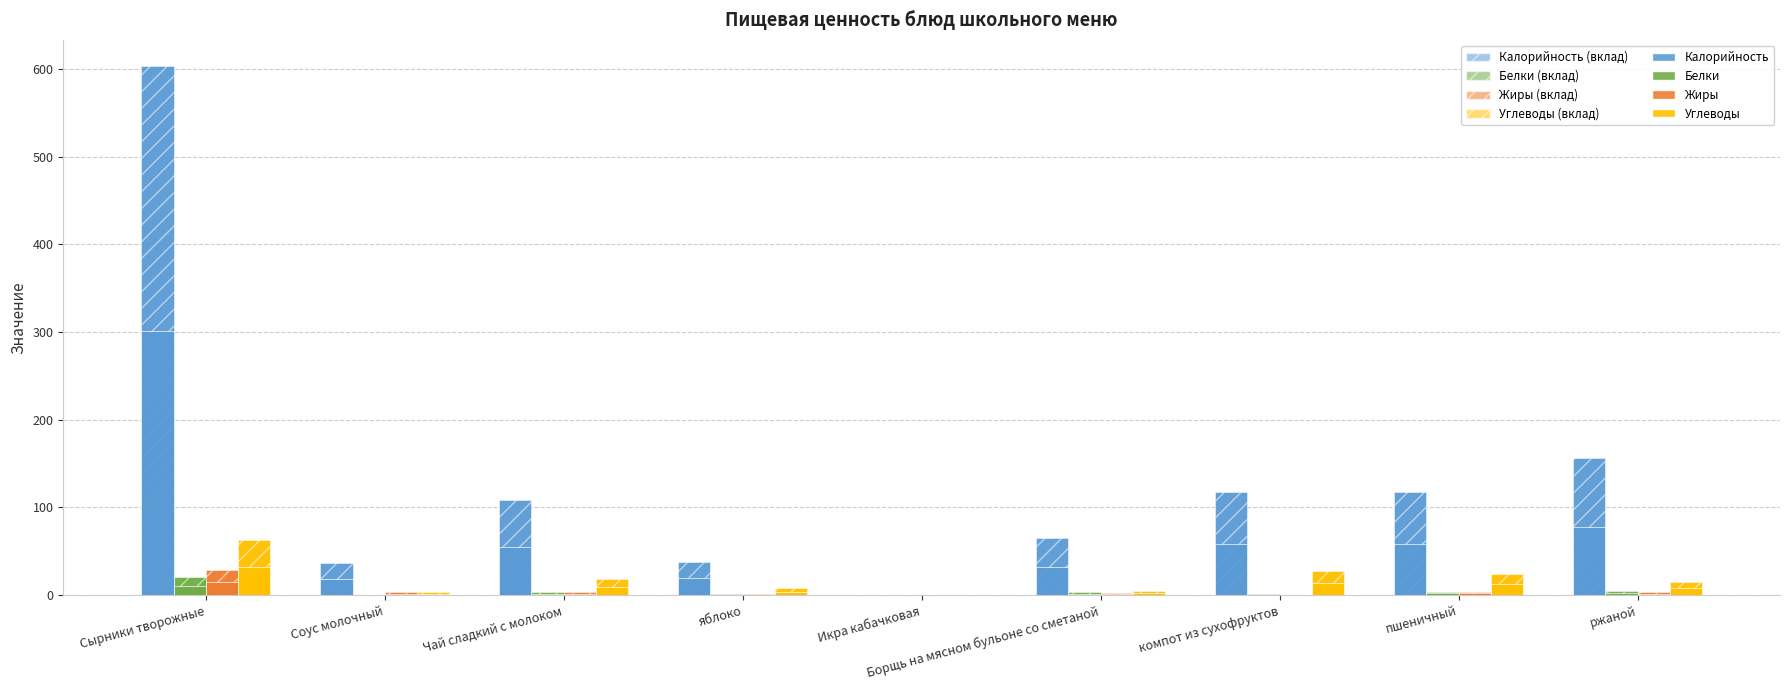

What position from the left is яблоко?

4